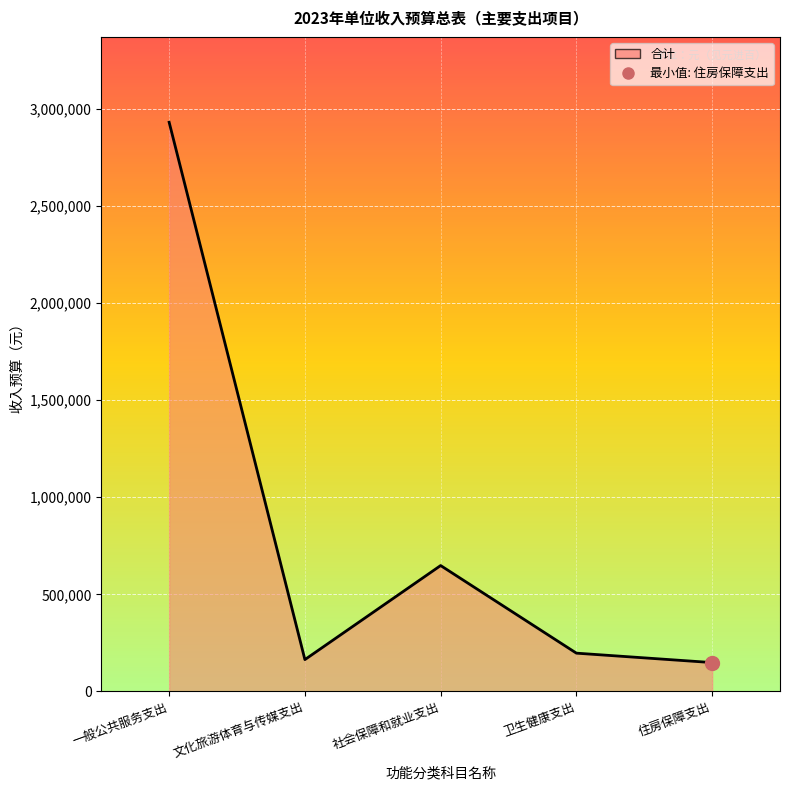

What is the sum of the values at 住房保障支出 and 社会保障和就业支出?

797100